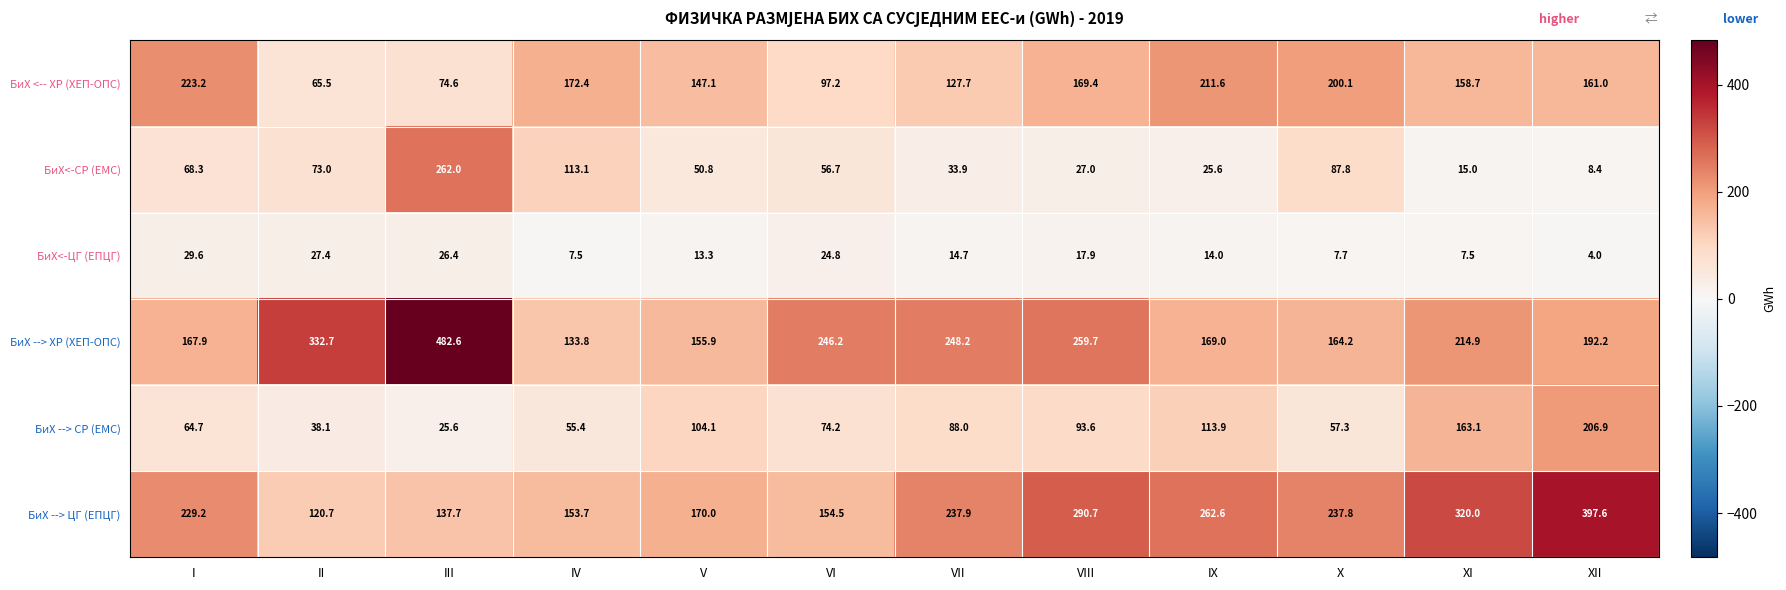

Rank the categories by БиХ <-- ХР (ХЕП-ОПС) value from lowest to highest.

II, III, VI, VII, V, XI, XII, VIII, IV, X, IX, I